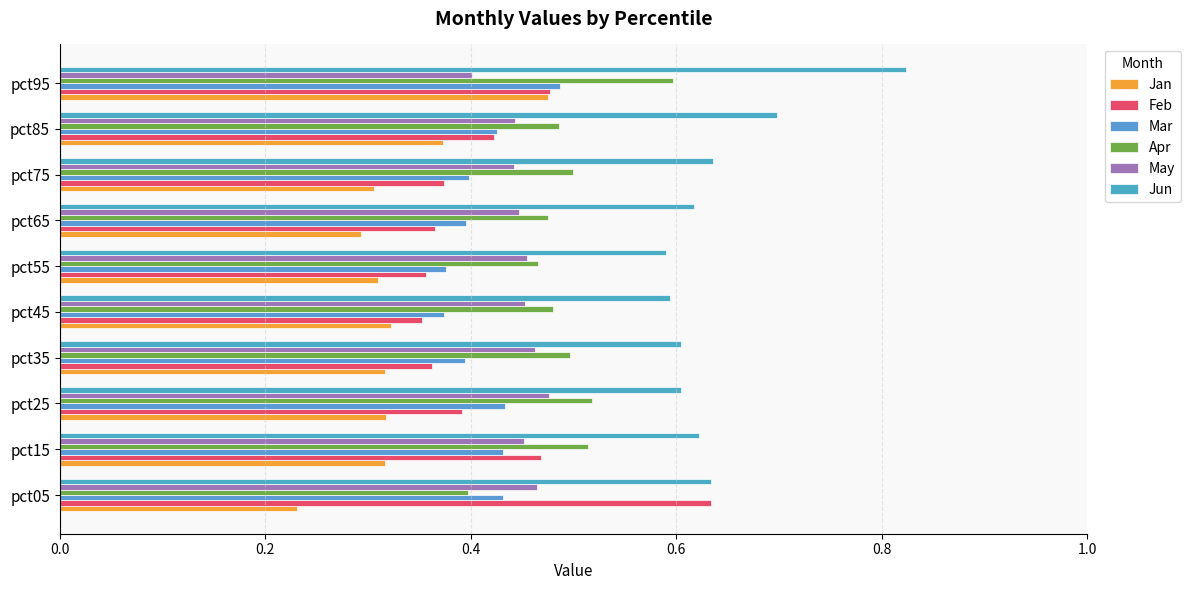

Which series has the largest range (max minus min)?

Feb